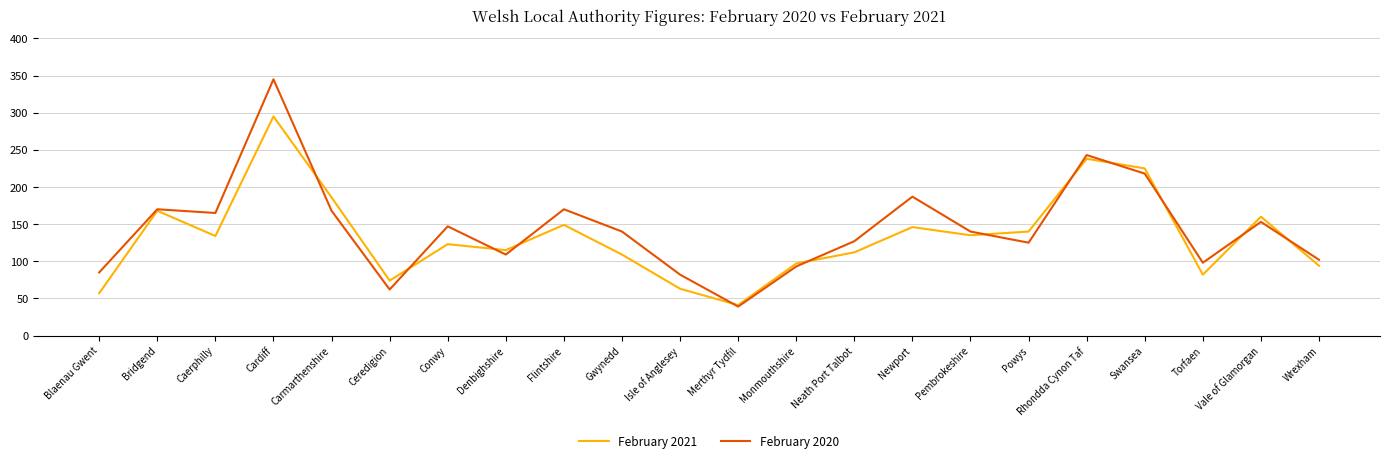

At which category is the sum across all series the highest?

Cardiff